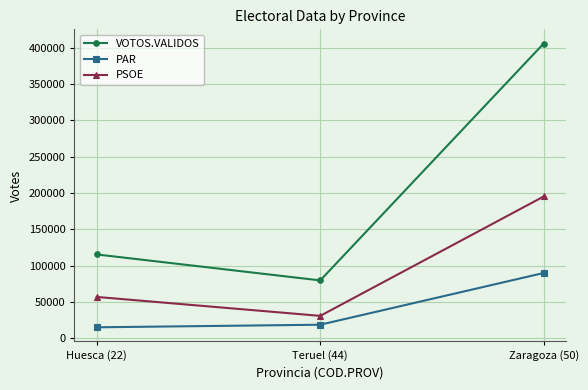

What is the greatest value displayed?

405663